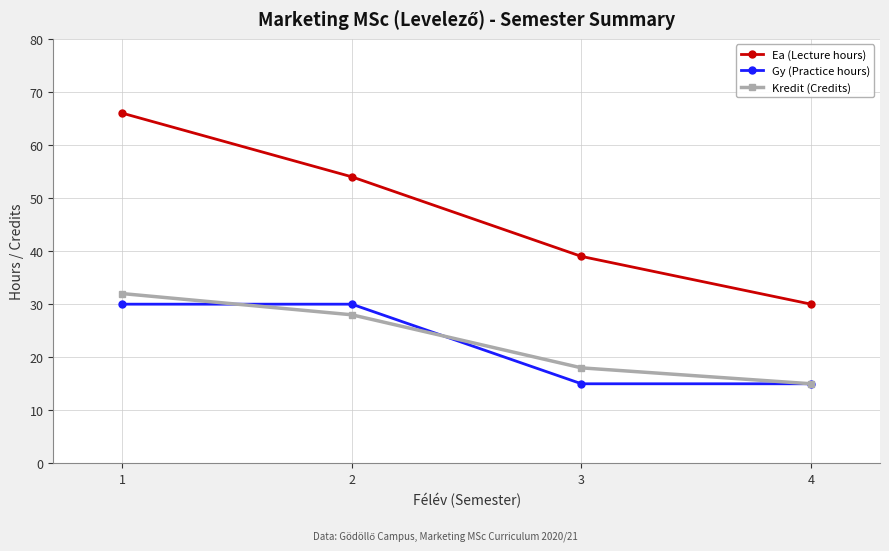

Reading left to right, what are all the values shown in this chart?

Ea (Lecture hours): 66	54	39	30
Gy (Practice hours): 30	30	15	15
Kredit (Credits): 32	28	18	15